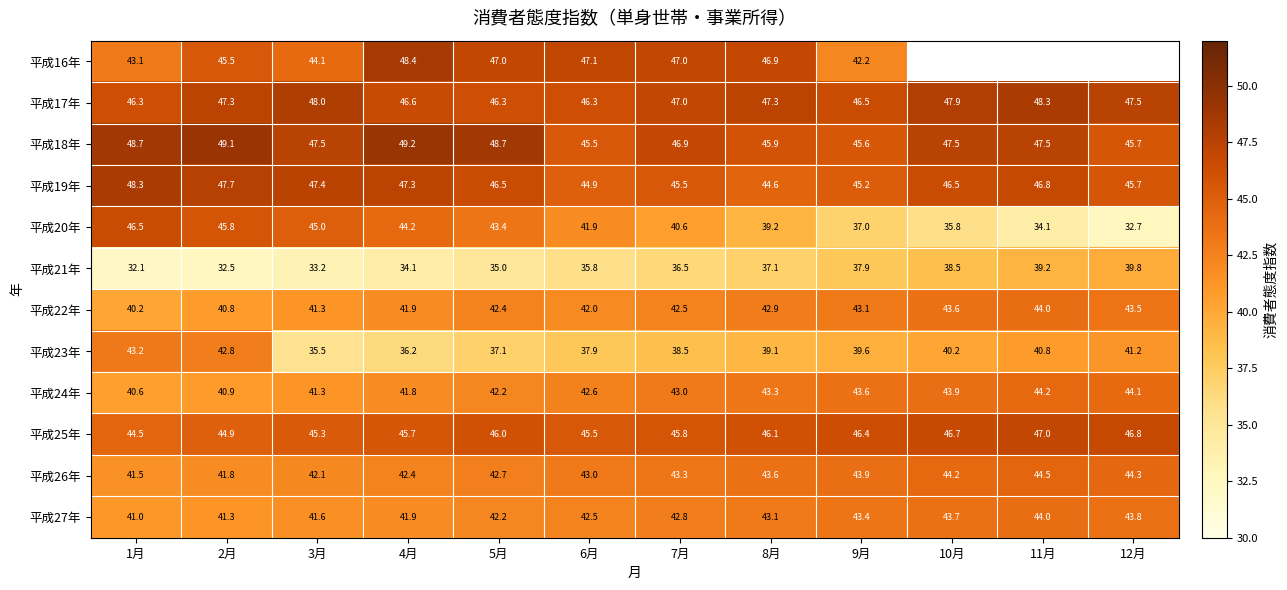

Rank the categories by 平成20年 value from highest to lowest.

1月, 2月, 3月, 4月, 5月, 6月, 7月, 8月, 9月, 10月, 11月, 12月